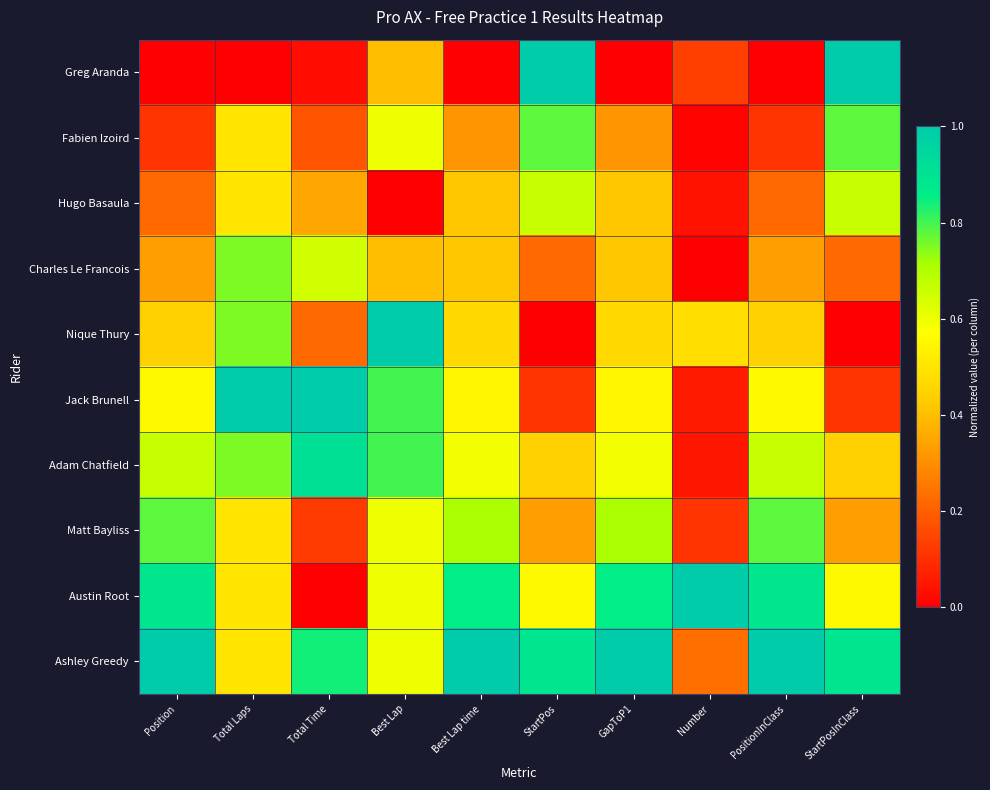

At which category is the sum across all series the highest?

Best Lap